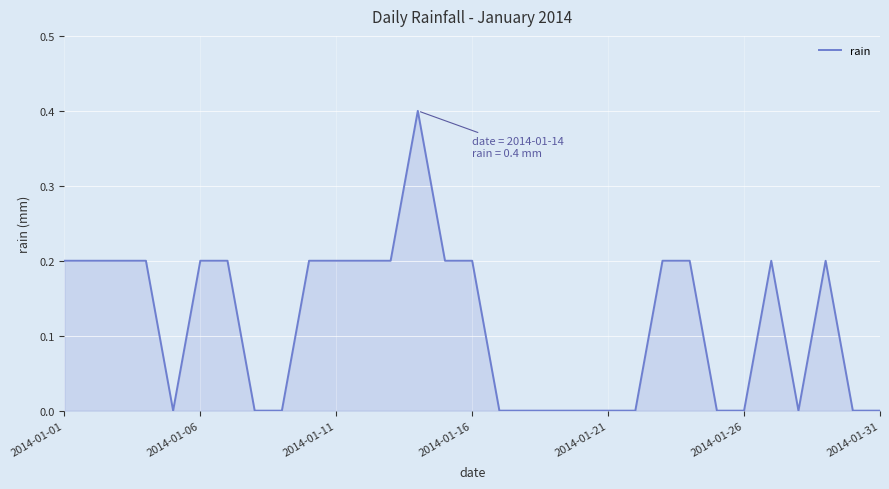

What is the difference between the maximum and minimum values?

0.4